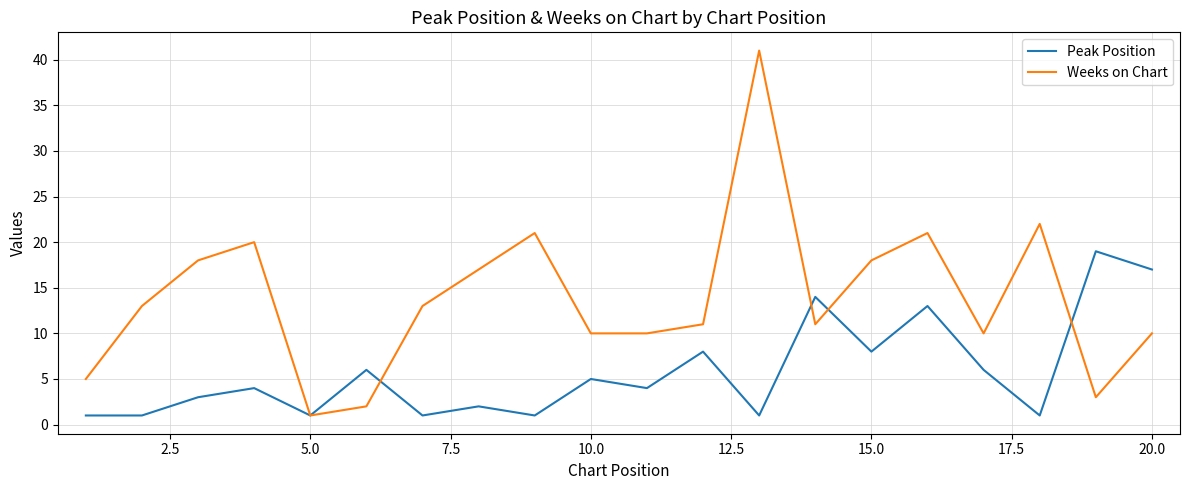

What is the highest value of the Weeks on Chart series?

41